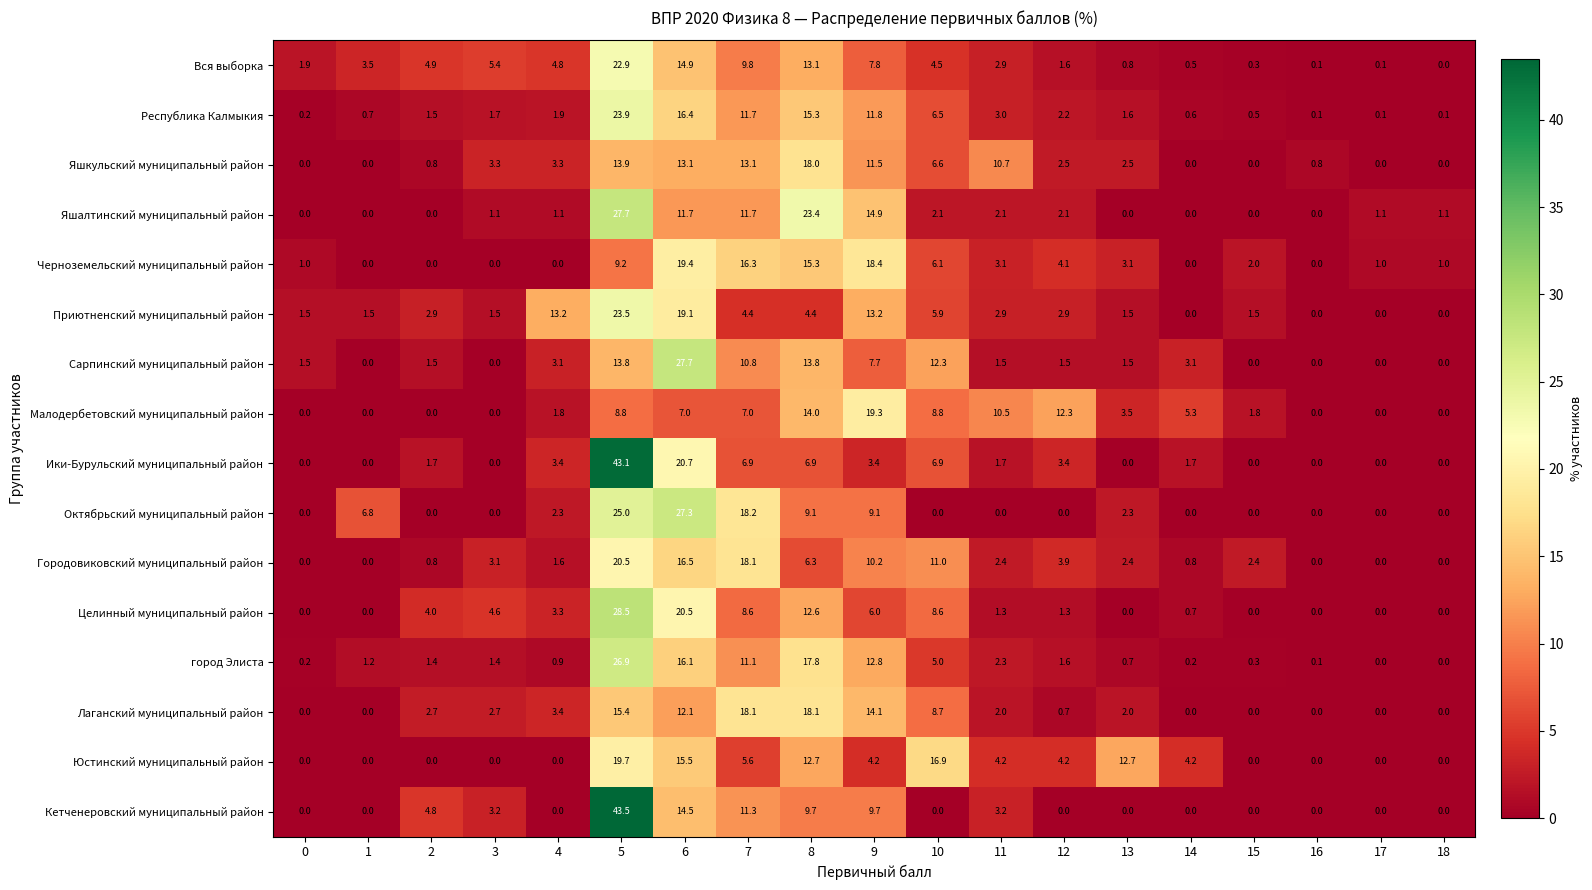

Where is город Элиста nearest to the value 13?

9